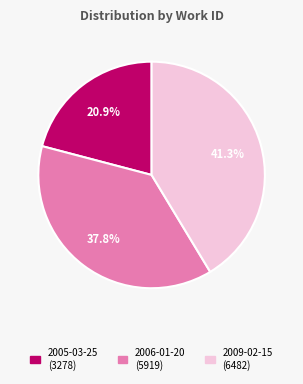

True or false: 2005-03-25 accounts for 21% of the total.

True